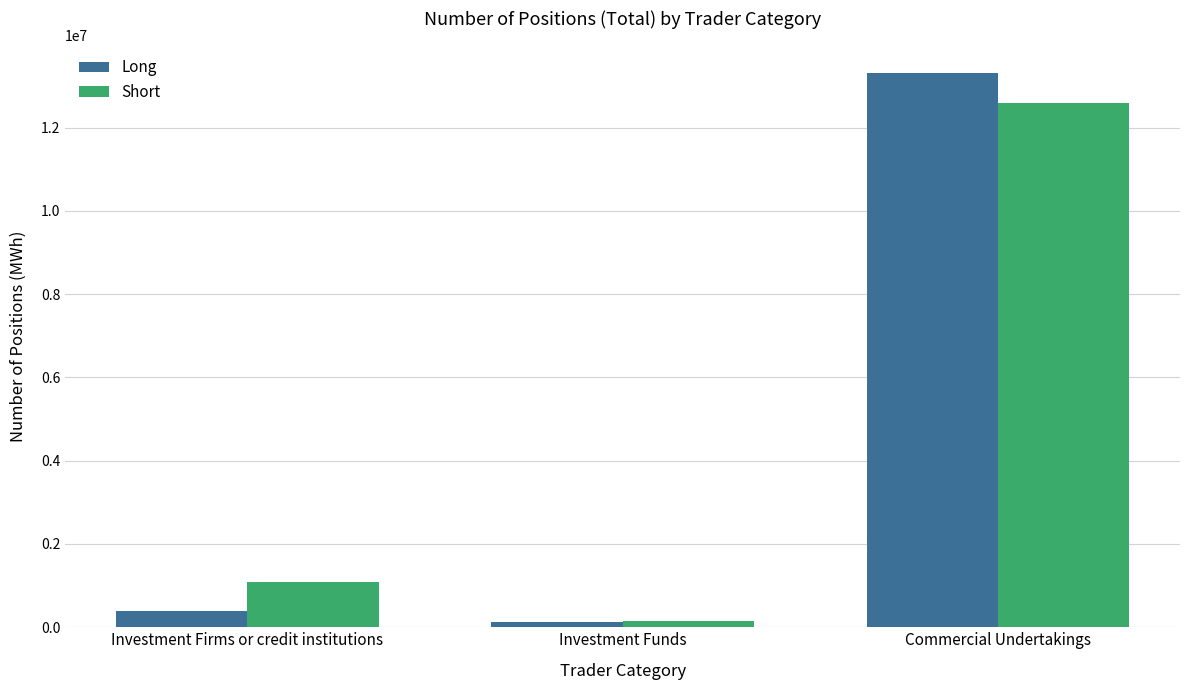

Does the chart contain any negative values?

No